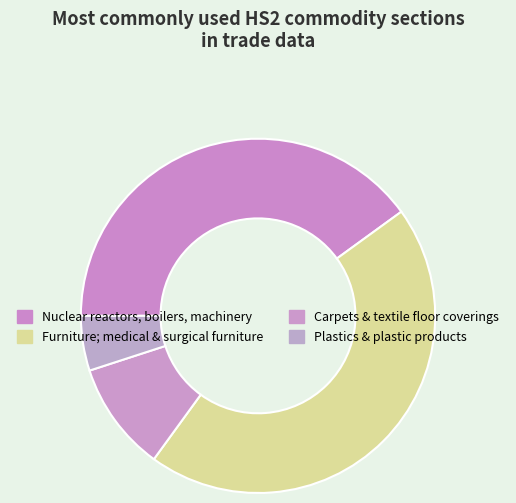

How many slices are in this pie chart?

4